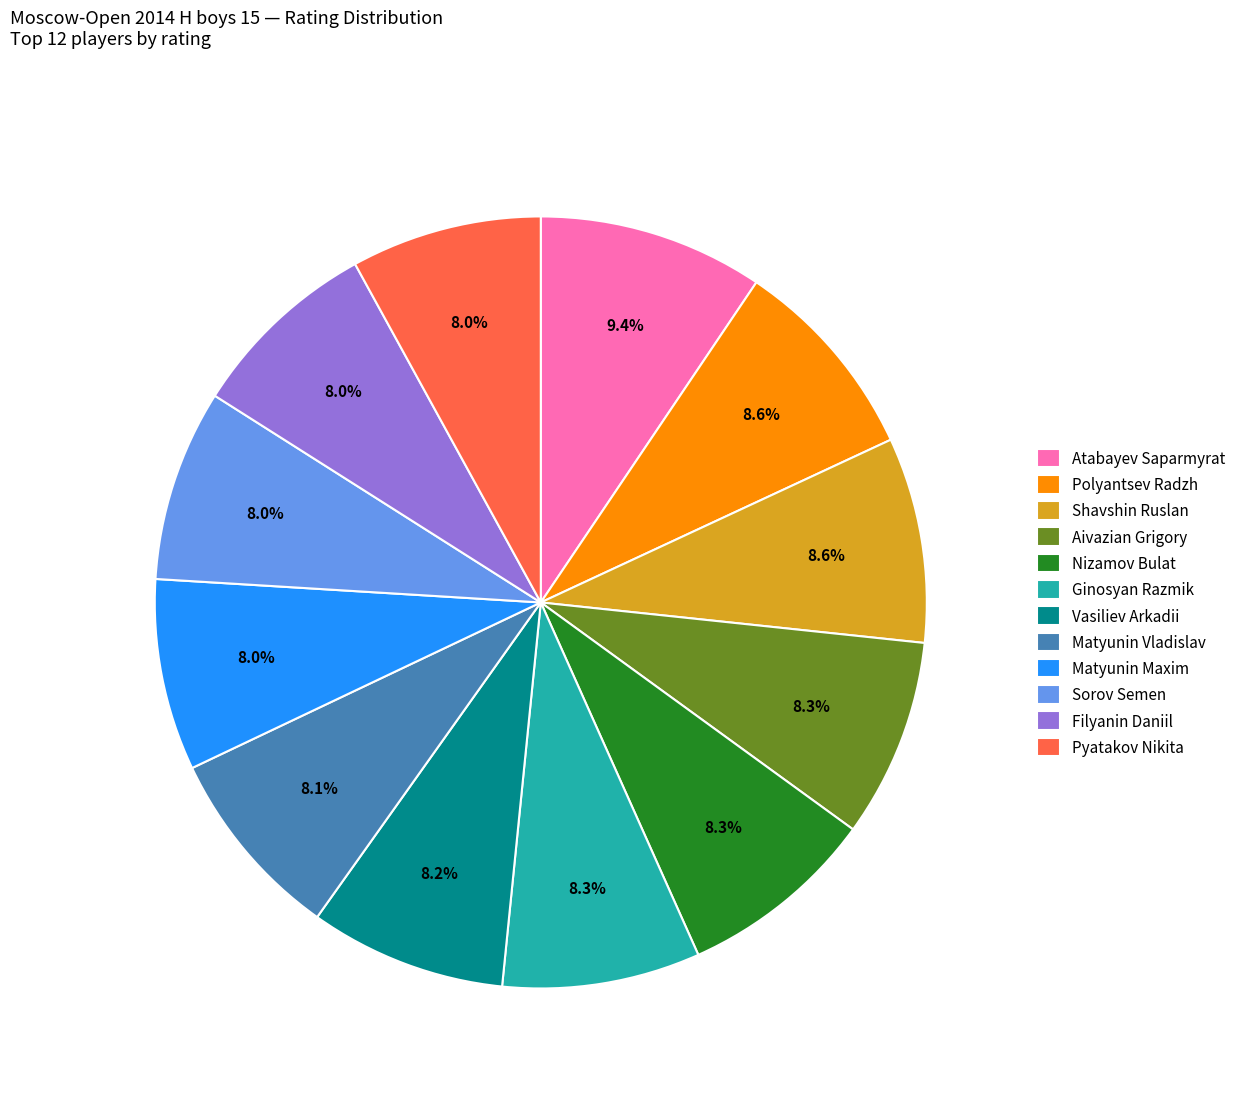

How much of the chart is everything except Ginosyan Razmik?

91.7%